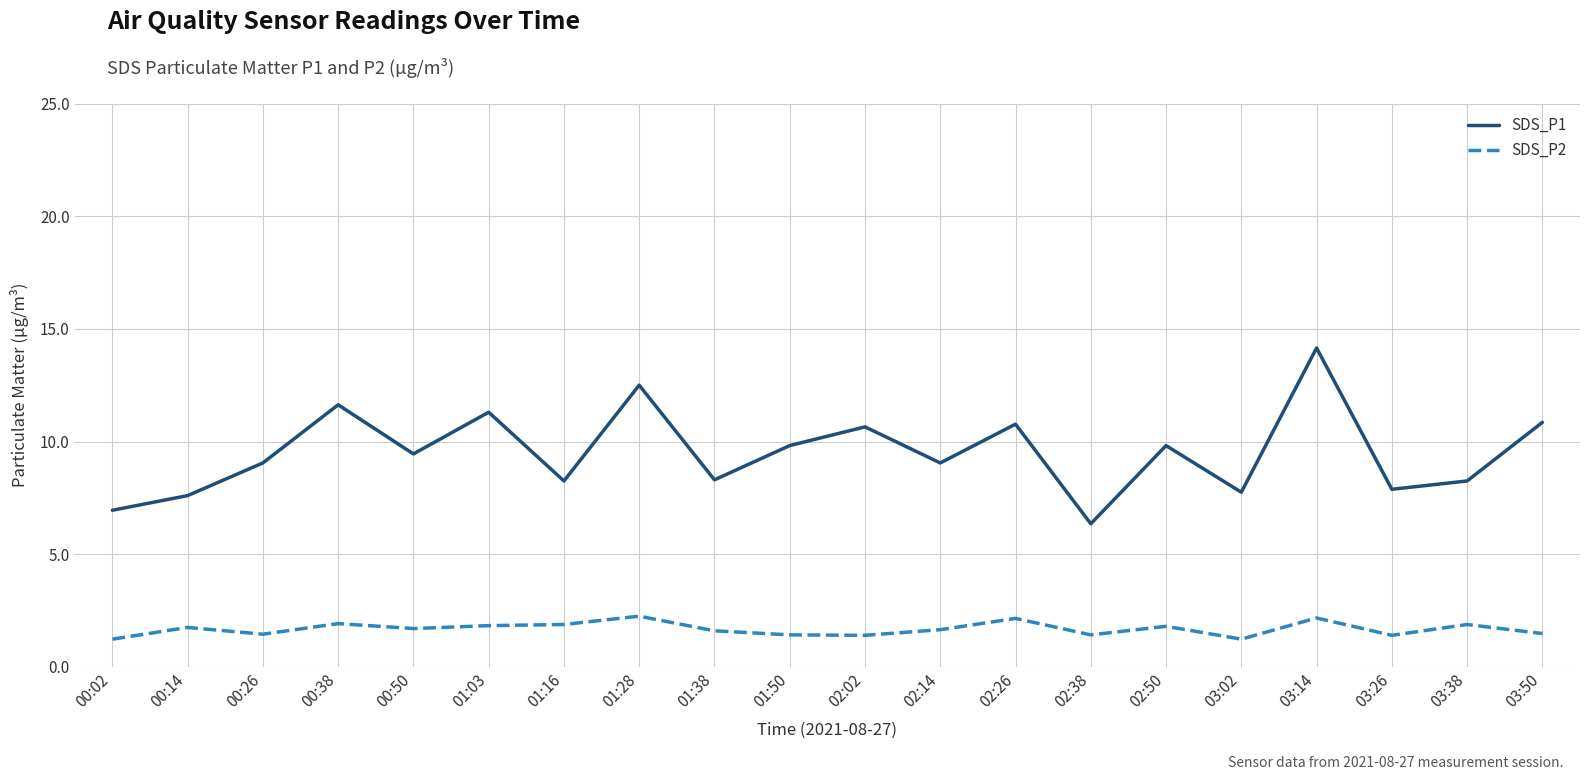

What position from the right is 01:38?

12